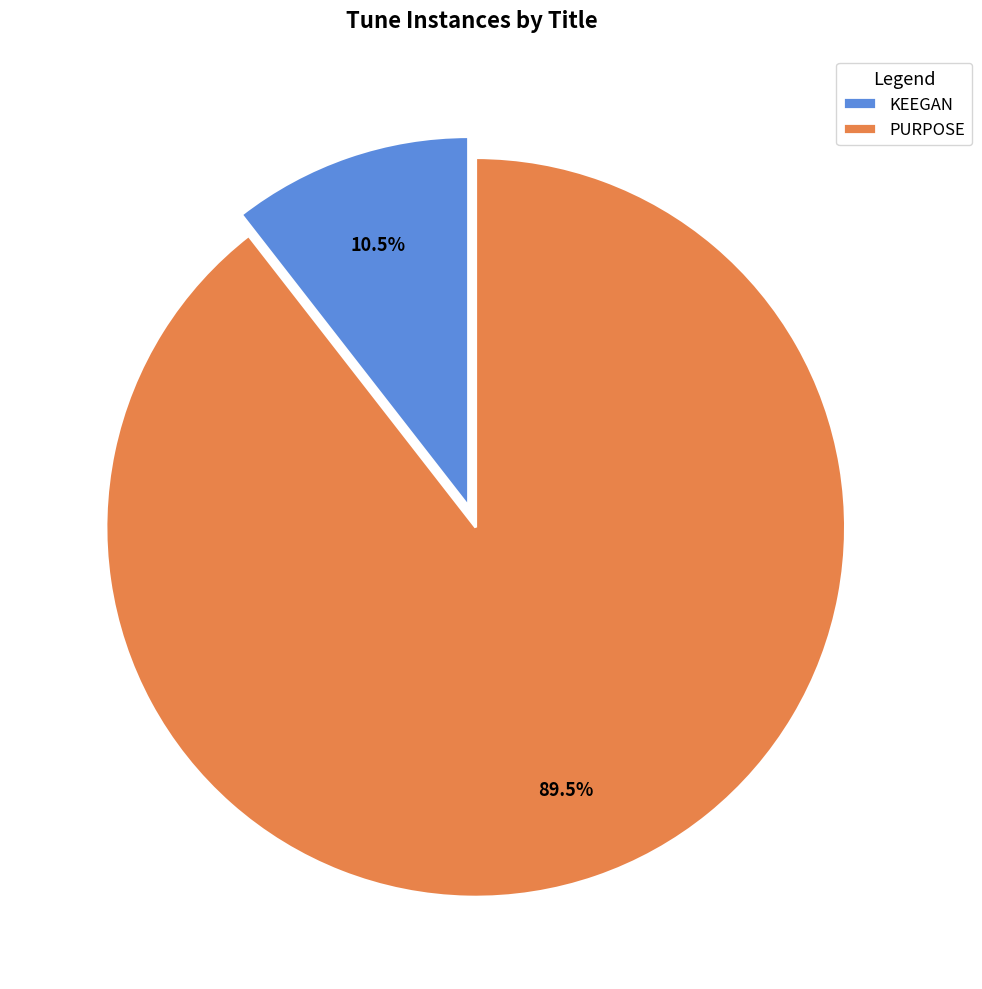

To the nearest percent, what is the combined percentage of KEEGAN and PURPOSE?

100%